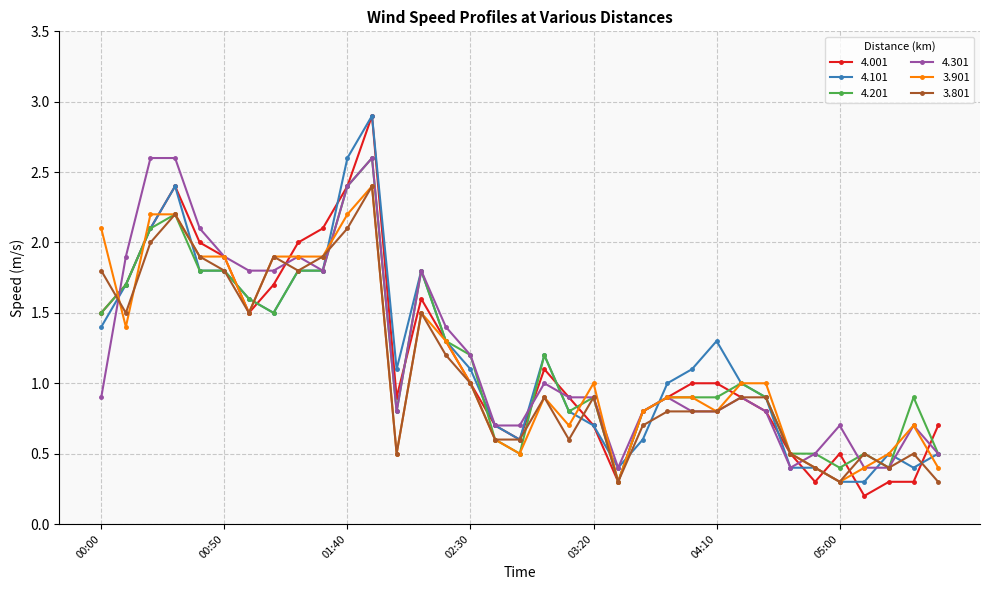

What is the difference between the maximum and minimum values in the 3.901 series?

2.1